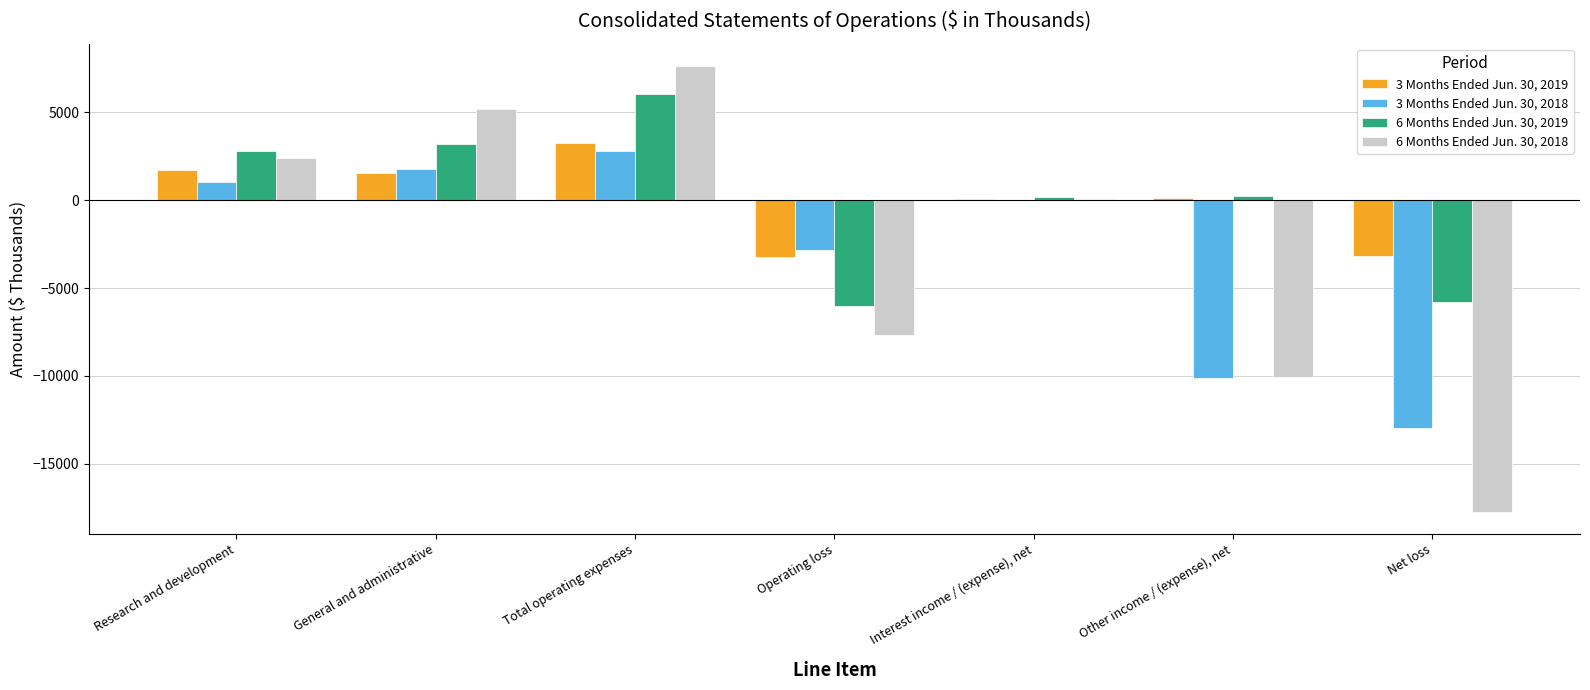

Is it true that 3 Months Ended Jun. 30, 2019 equals -3248 at Operating loss?

True